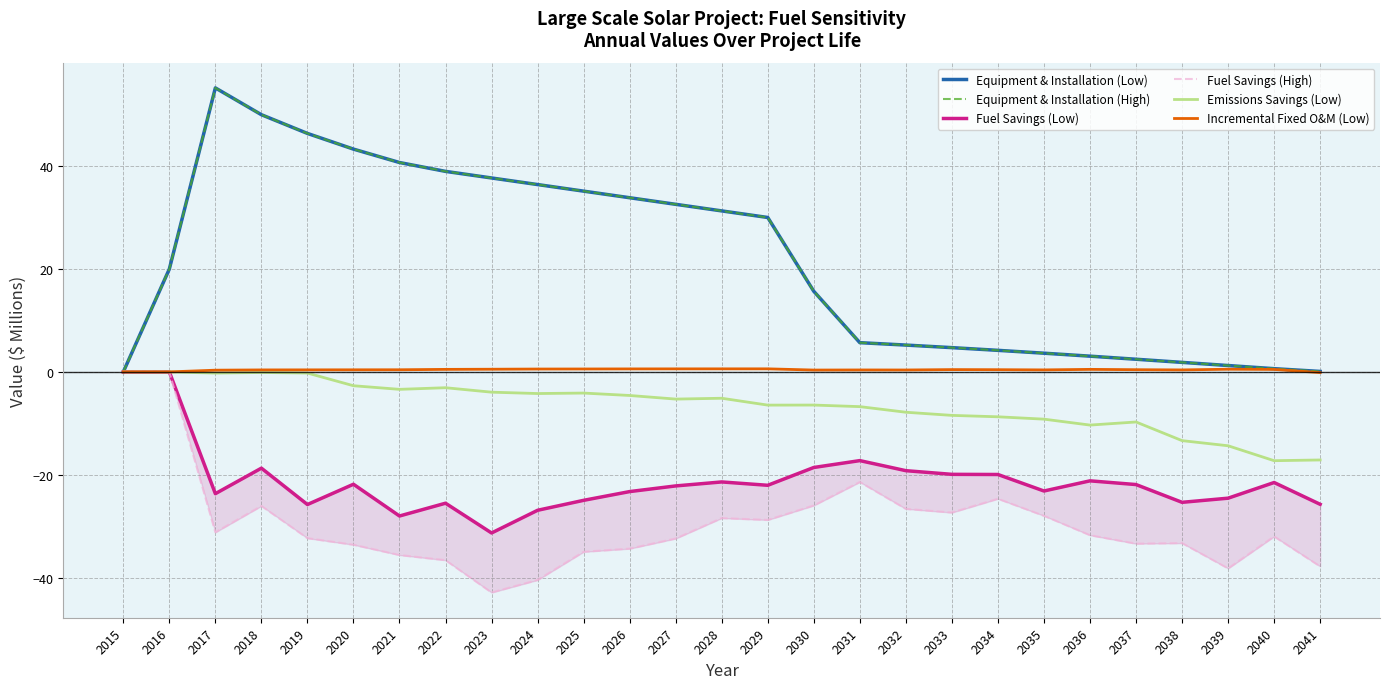

True or false: Equipment & Installation (High) and Fuel Savings (Low) cross at least once.

False